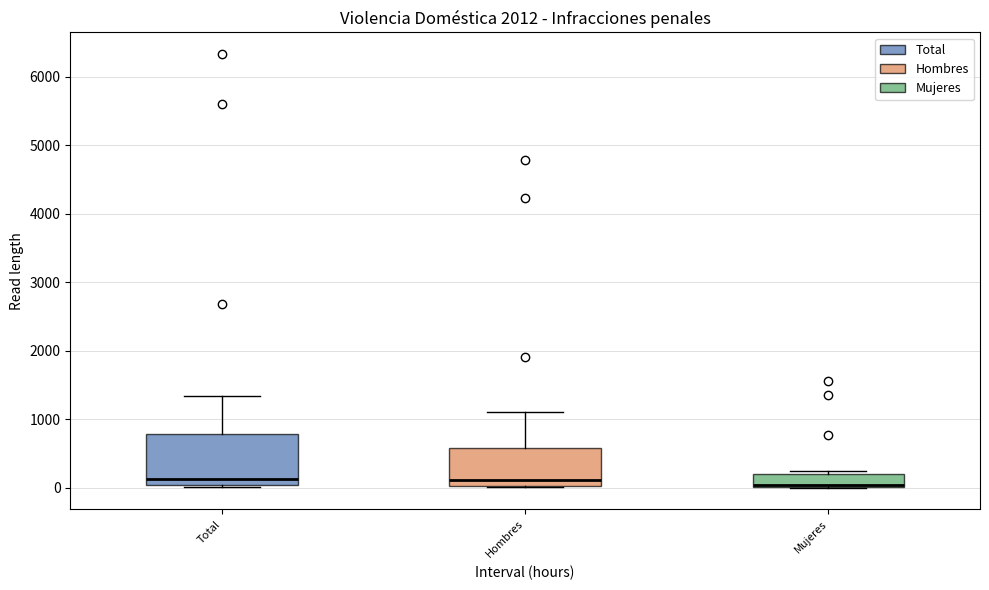

Reading left to right, transcribe this box plot: for each box, give where its median line is, the range the box spans, and where its two whiskers end, as read against the y-axis. The values are not printed on the chart, so give them approximately, as read against the axis.

Total: median 100, box 0 to 800, whiskers 0 to 1300
Hombres: median 100, box 0 to 600, whiskers 0 to 1100
Mujeres: median 0, box 0 to 200, whiskers 0 to 200 (just above the box's upper edge)